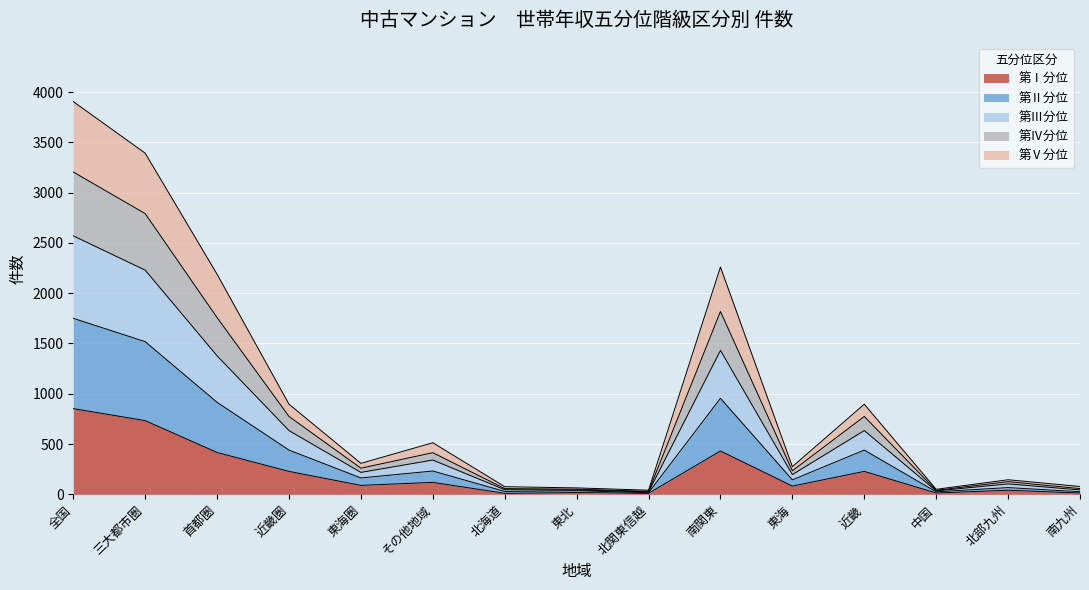

List the labels in order of 第Ⅴ分位 value, largest first.

全国, 三大都市圏, 南関東, 首都圏, 近畿圏, 近畿, その他地域, 東海圏, 東海, 北部九州, 東北, 北海道, 南九州, 中国, 北関東信越